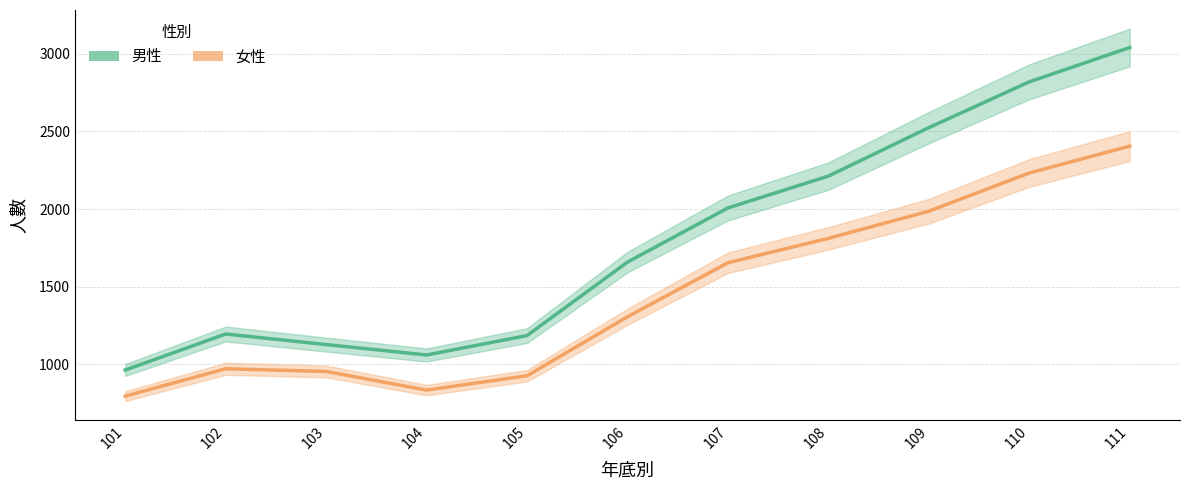

What are all the series names shown in the legend?

男性, 女性